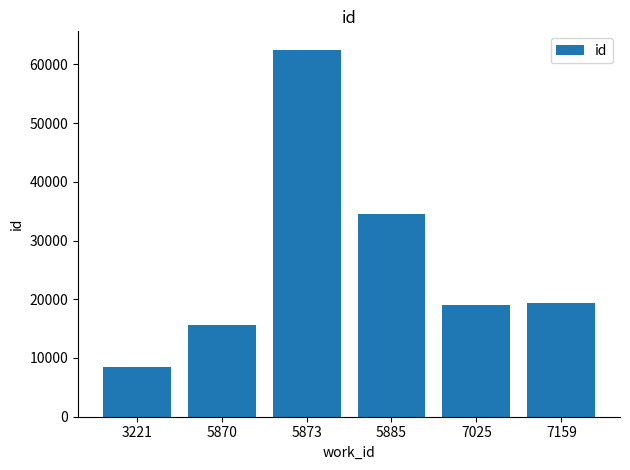

Does the chart contain any negative values?

No